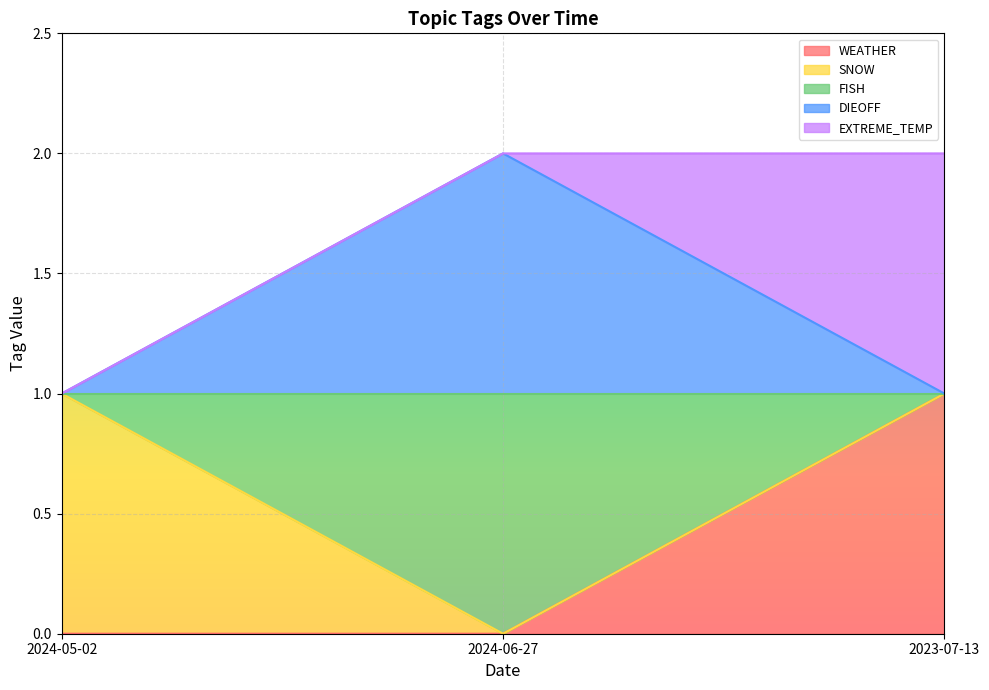

Does the chart display data point markers on the line(s)?

No